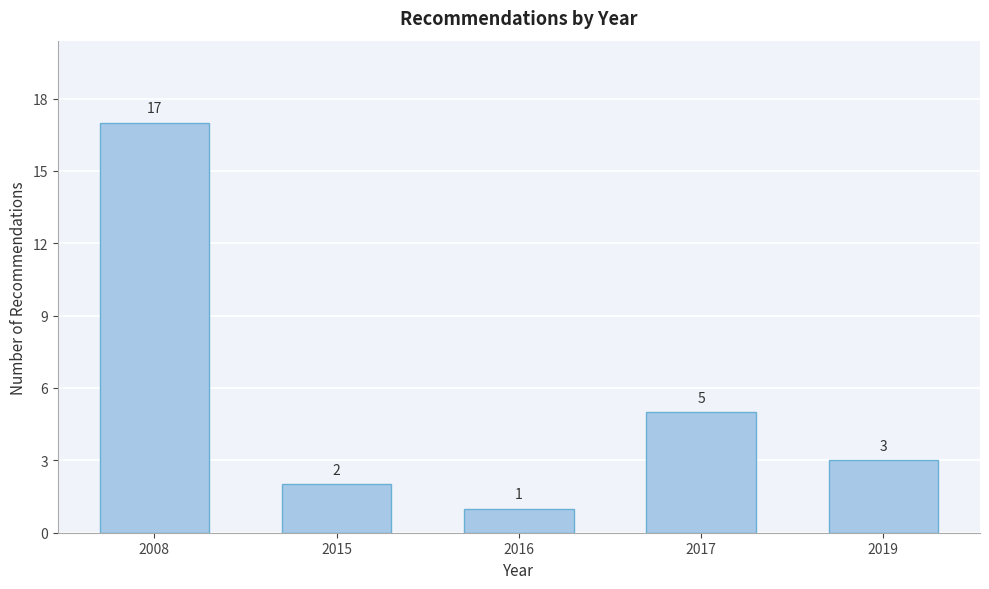

Reading right to left, list all the values displayed in this chart.

3	5	1	2	17